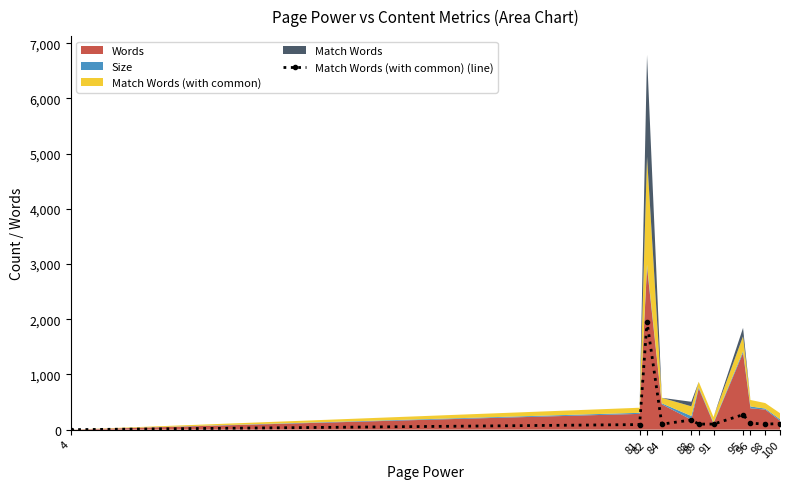

What is the difference between the second highest and second lowest values?

179